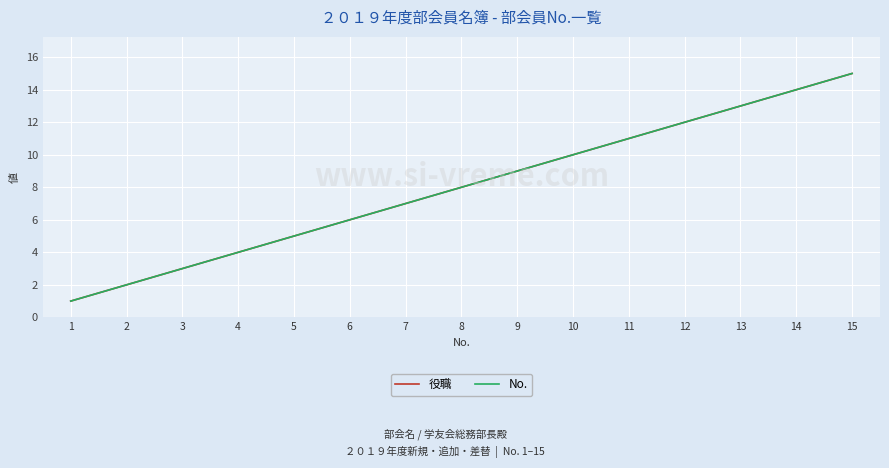

What is the total value across all series at 2?

4